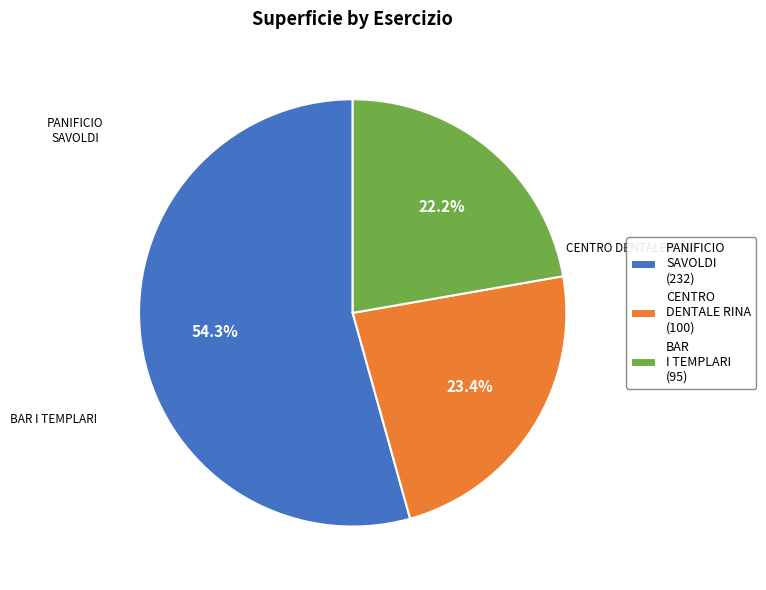

Which slice is the smallest?

BAR I TEMPLARI (95)